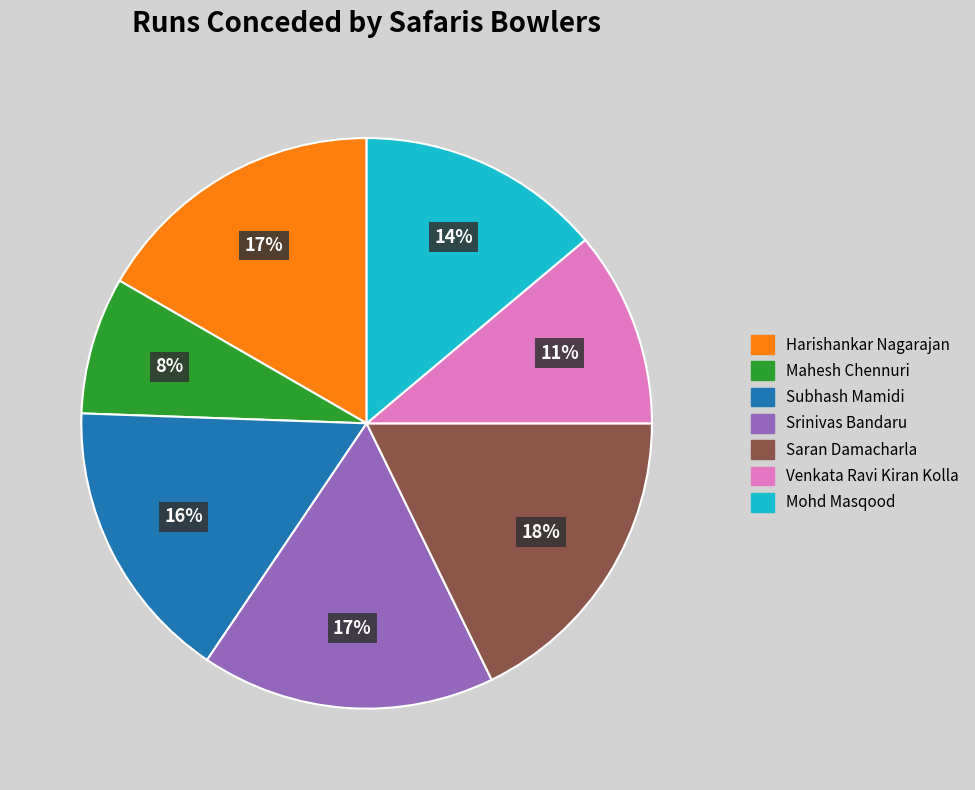

Is it true that Mahesh Chennuri is 8% of the pie?

True